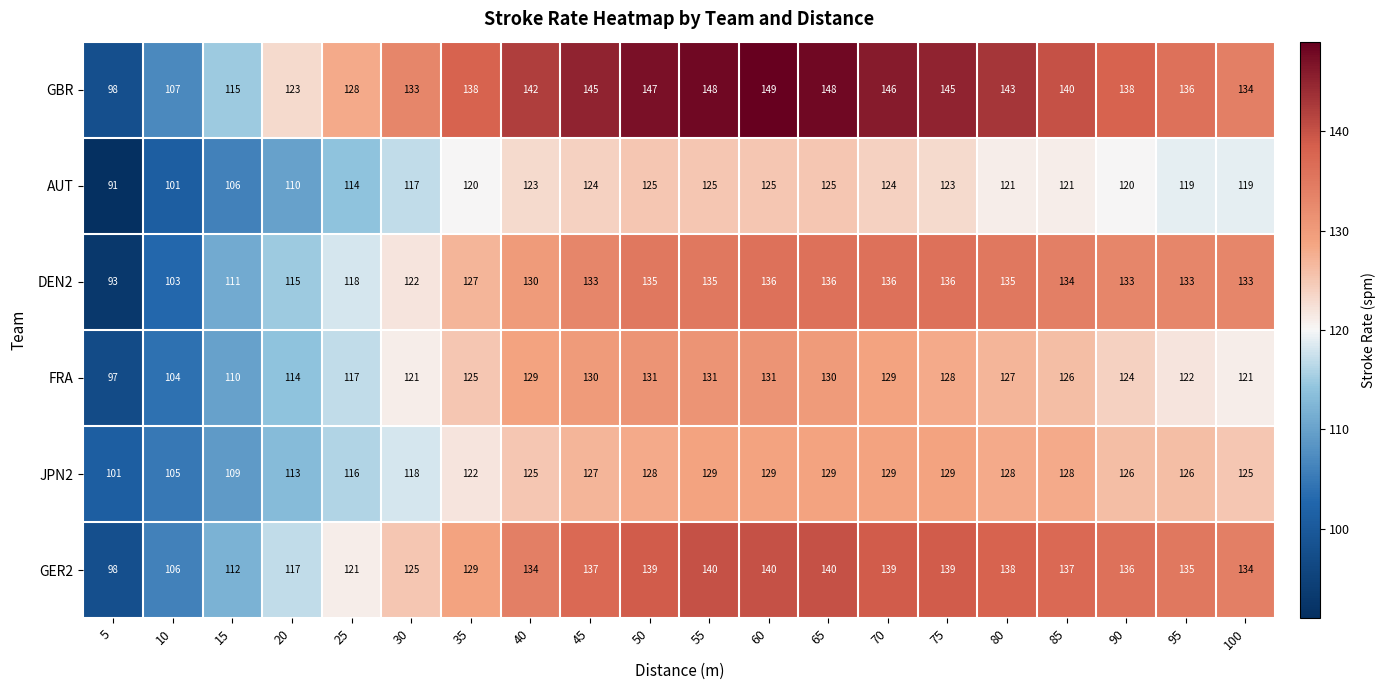

Rank the series by their maximum value, from lowest to highest.

AUT, JPN2, FRA, DEN2, GER2, GBR